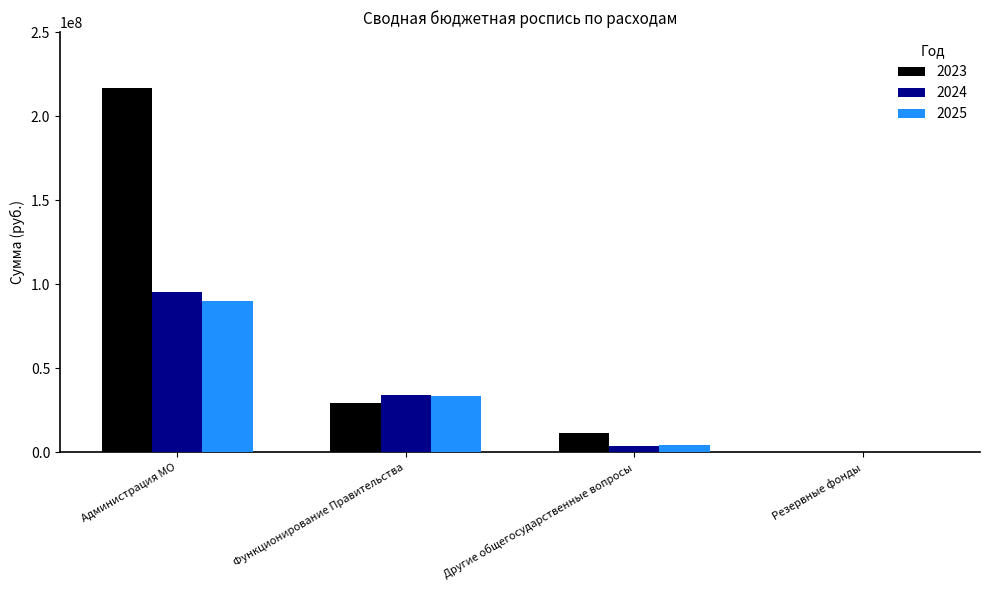

What is the highest value of the 2023 series?

217019227.0